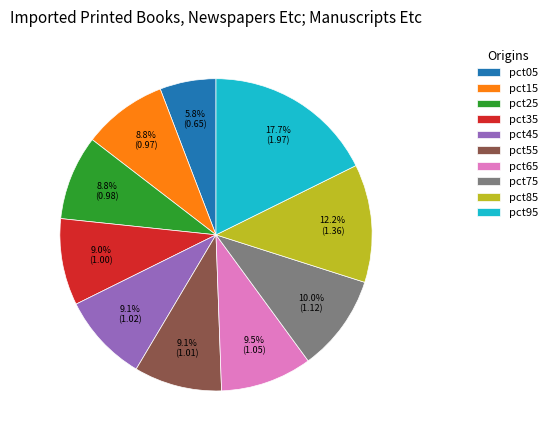

How many slices are in this pie chart?

10